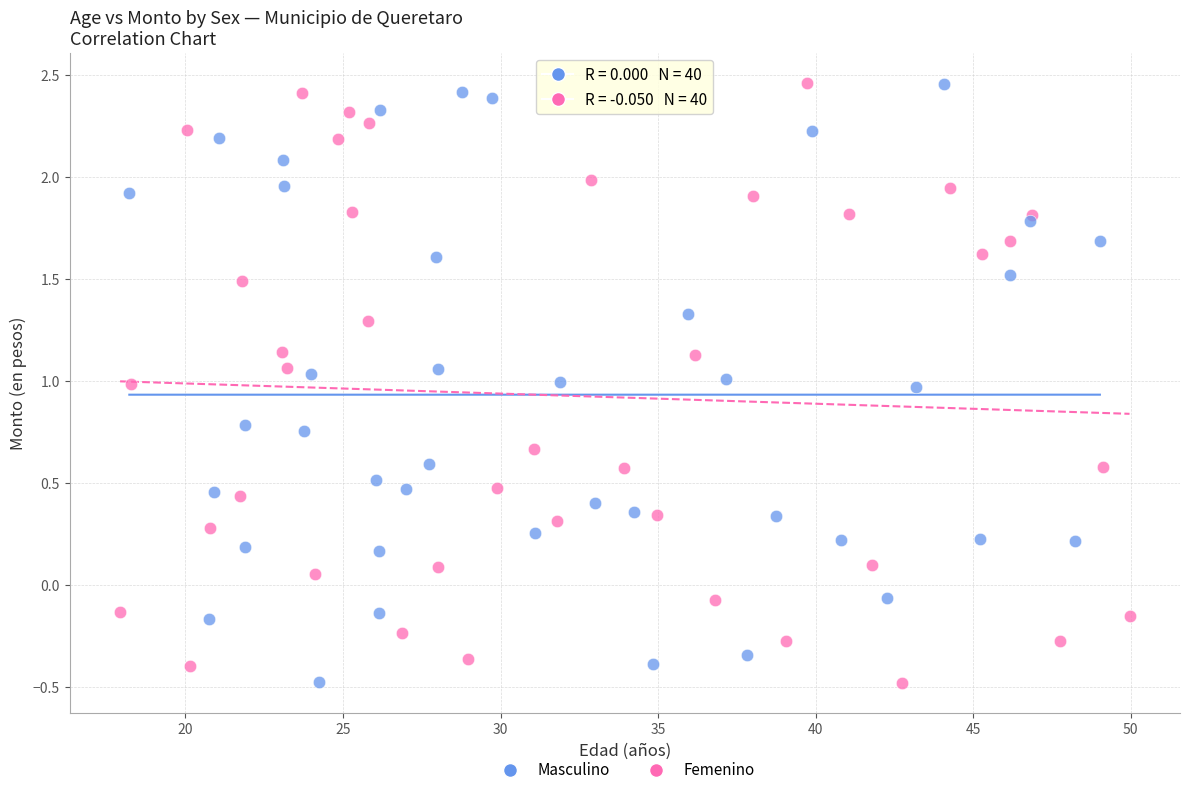

What are all the series names shown in the legend?

Masculino, Femenino